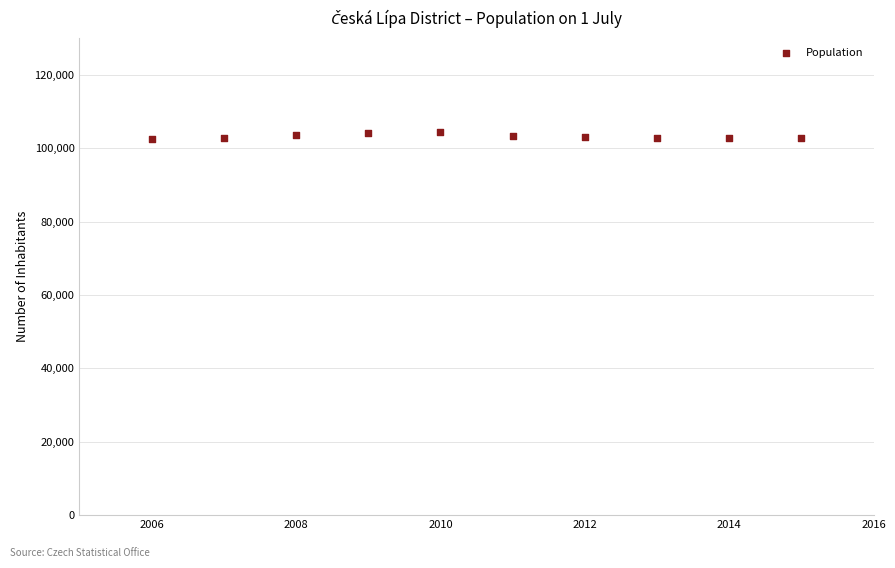

What is the average X value?

2010